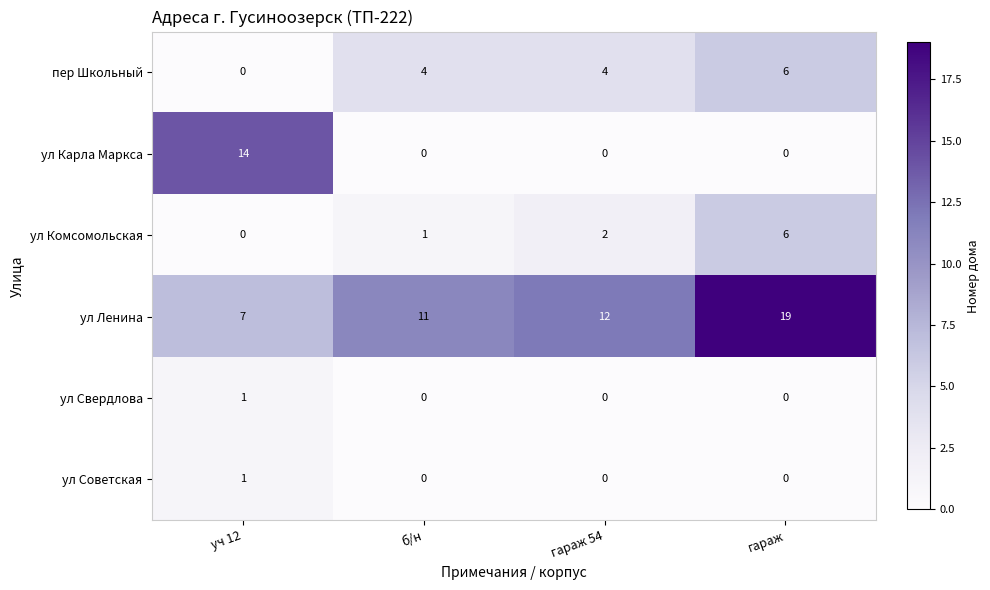

What is the difference between the highest and lowest values at гараж 54?

12